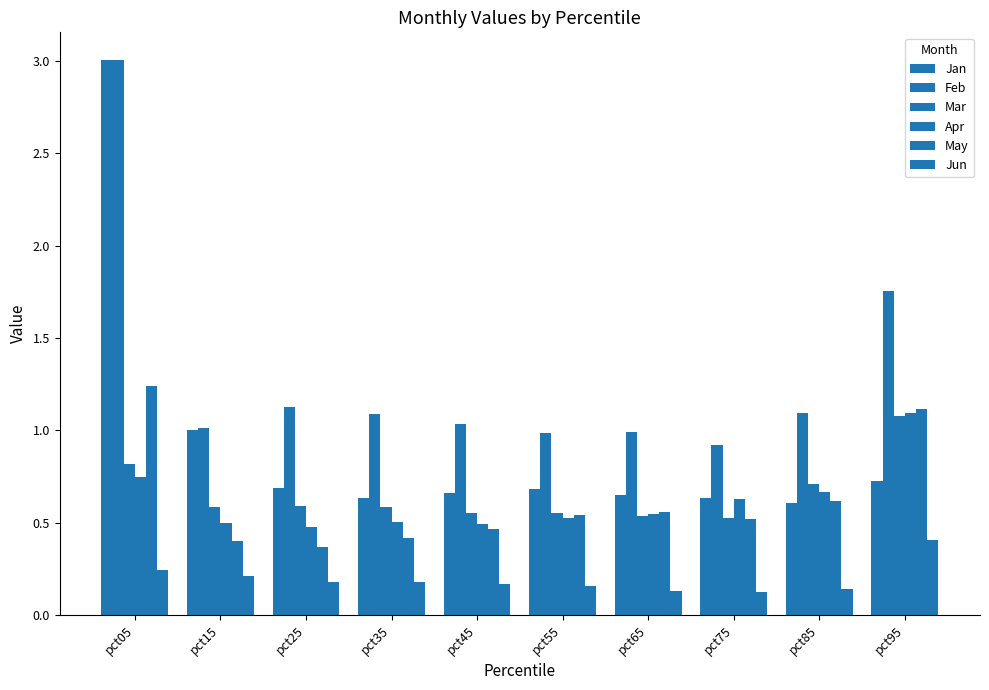

Which has a higher value, pct45 or pct15?

pct15